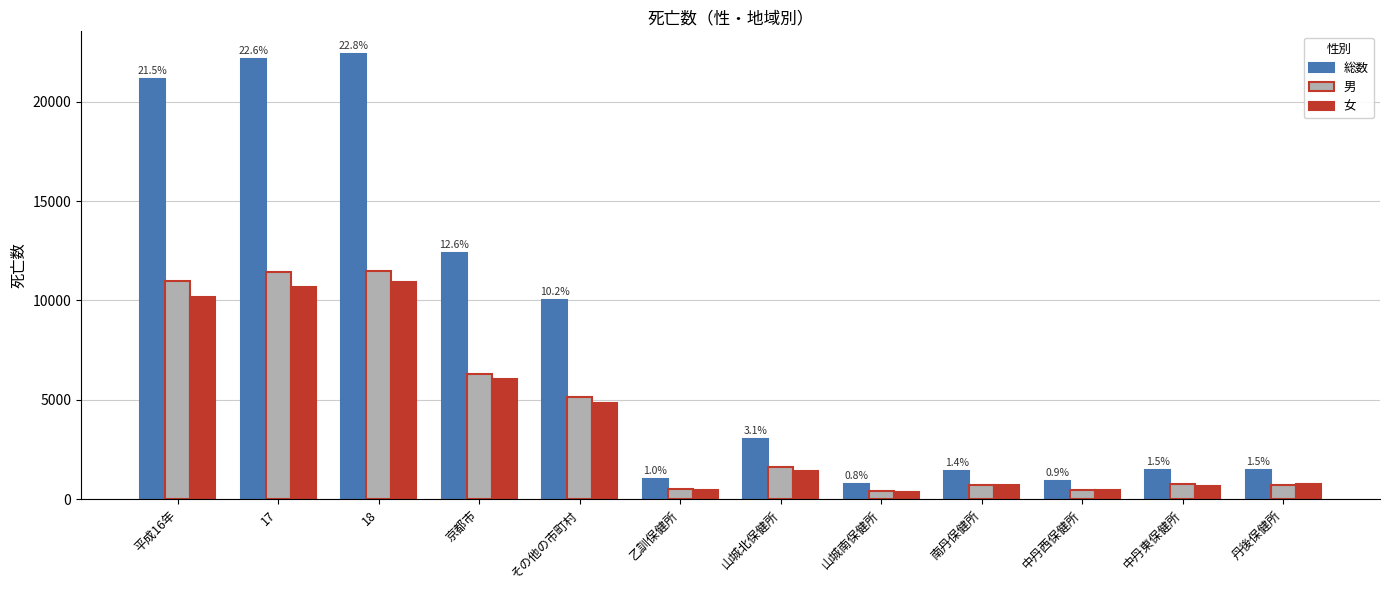

What is the maximum value shown in the chart?

22419